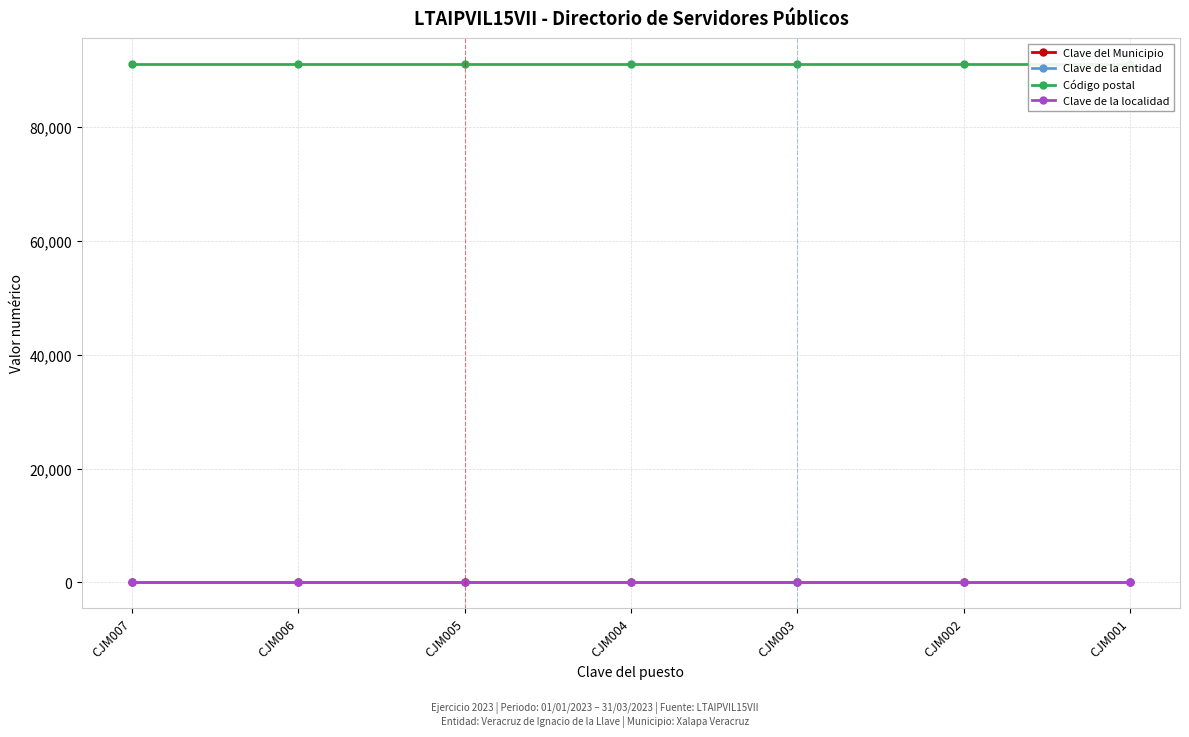

The Clave de la localidad series shows 1 at CJM005. True or false?

False